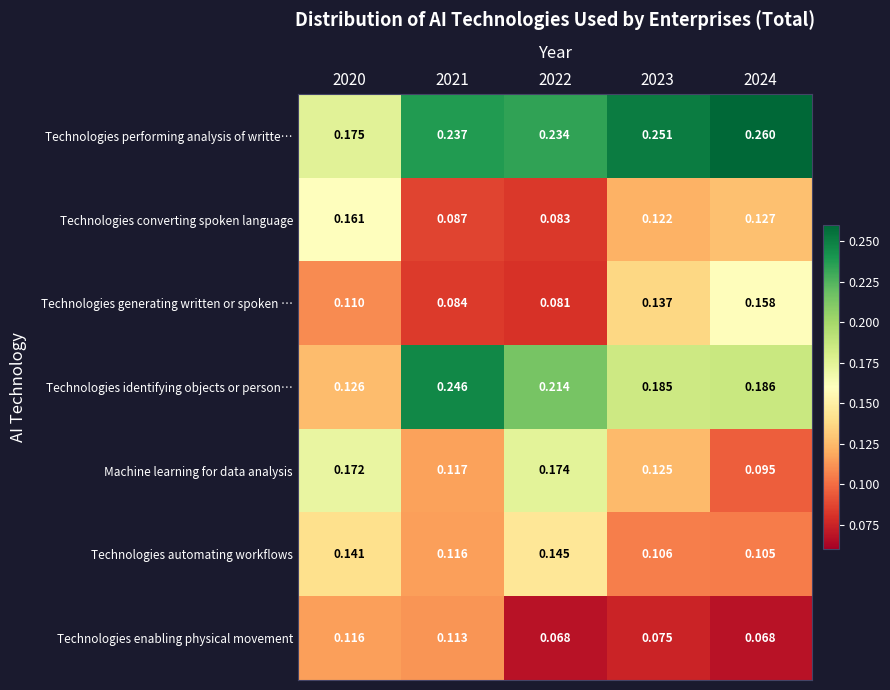

At how many categories does at least one series exceed 0?

5